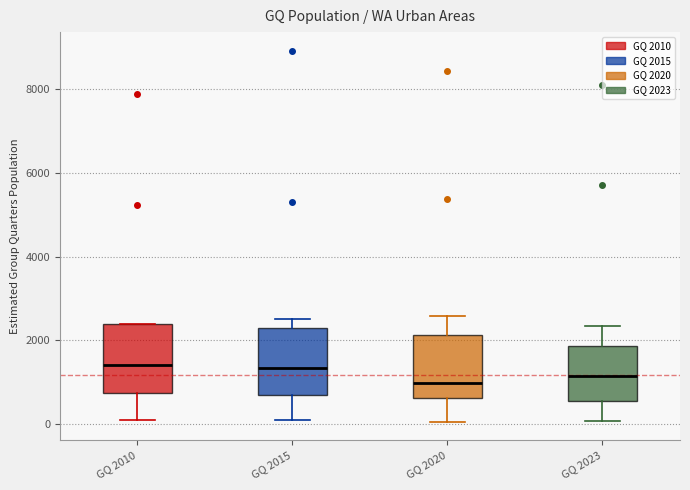

Reading left to right, transcribe this box plot: for each box, give where its median line is, the range the box spans, and where its two whiskers end, as read against the y-axis. The values are not printed on the chart, so give them approximately, as read against the axis.

GQ 2010: median 1400, box 800 to 2400, whiskers 200 to 2400
GQ 2015: median 1400, box 600 to 2400, whiskers 0 to 2600
GQ 2020: median 1000, box 600 to 2200, whiskers 0 to 2600
GQ 2023: median 1200, box 600 to 1800, whiskers 0 to 2400